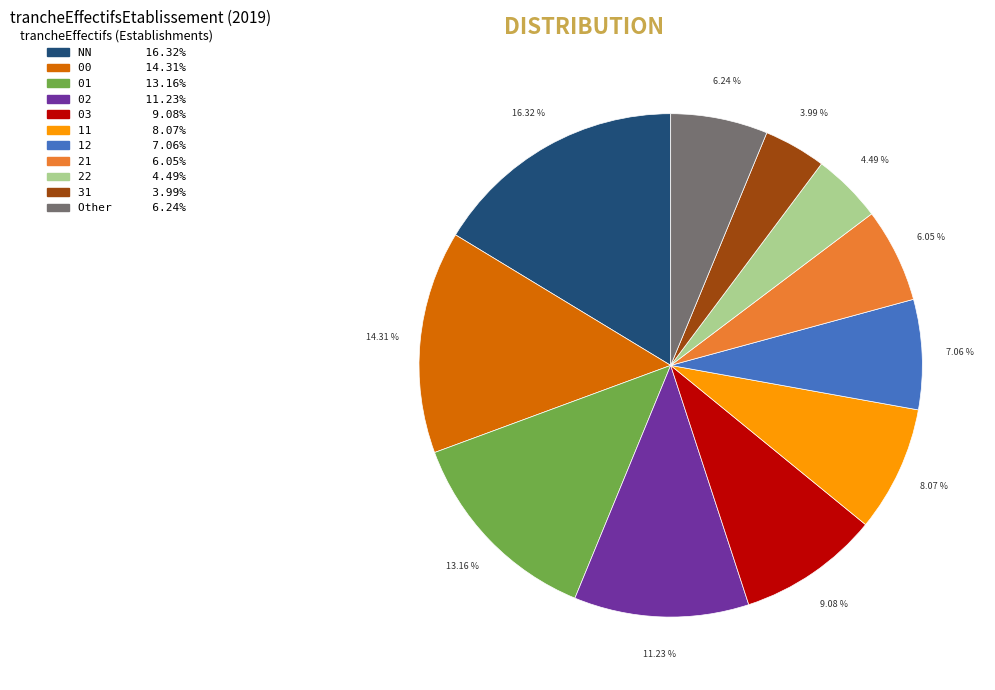

Which category has the smallest portion of the pie?

31